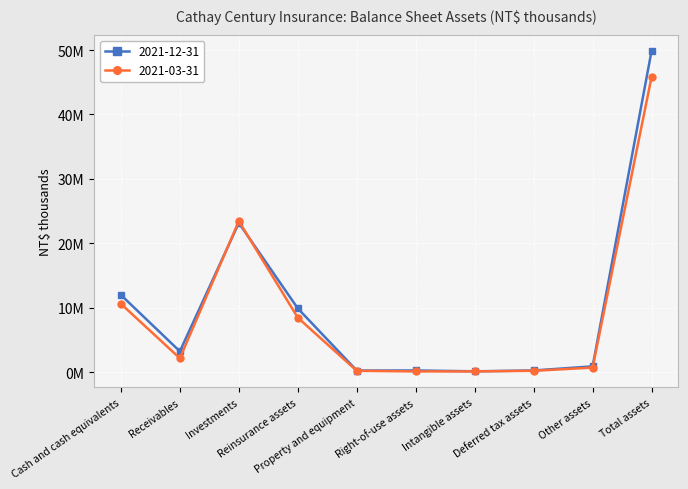

What are all the series names shown in the legend?

2021-12-31, 2021-03-31